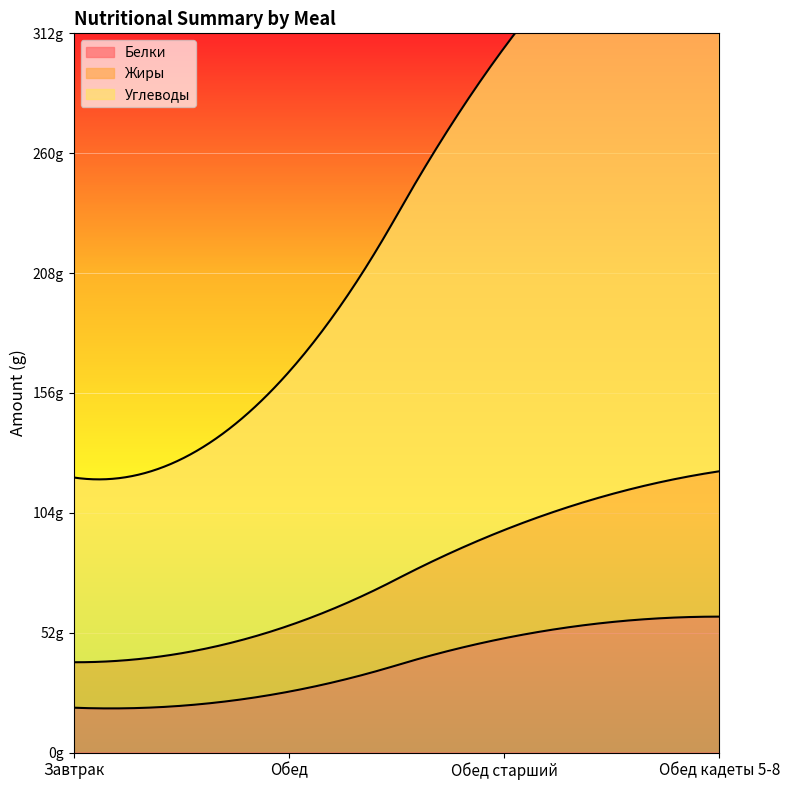

Reading left to right, extract all data points from this chart.

Белки: 19.5	26.4	49.6	59.0
Жиры: 19.7	28.7	46.9	63.1
Углеводы: 80.2	110.0	209.2	271.3